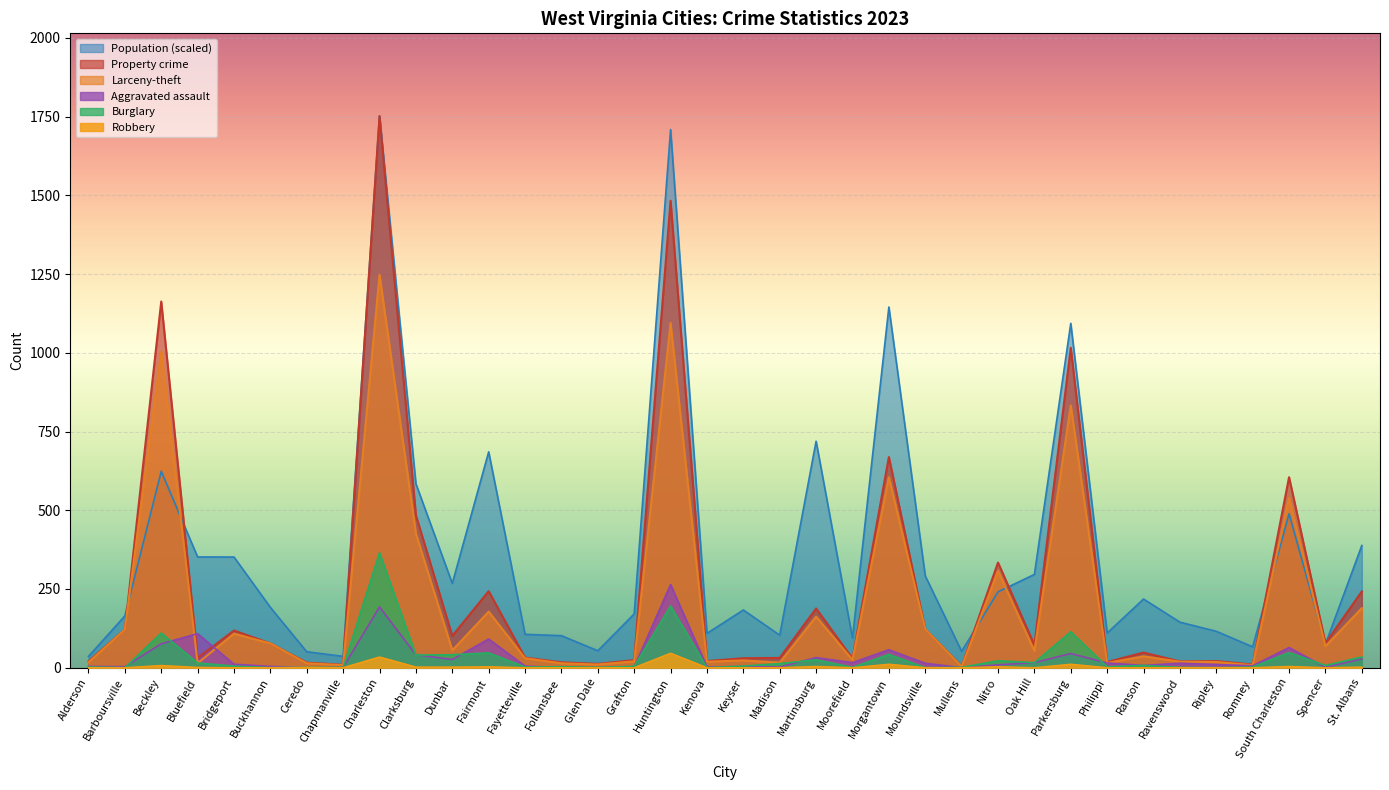

Where is the first local minimum for Aggravated assault?

Barboursville